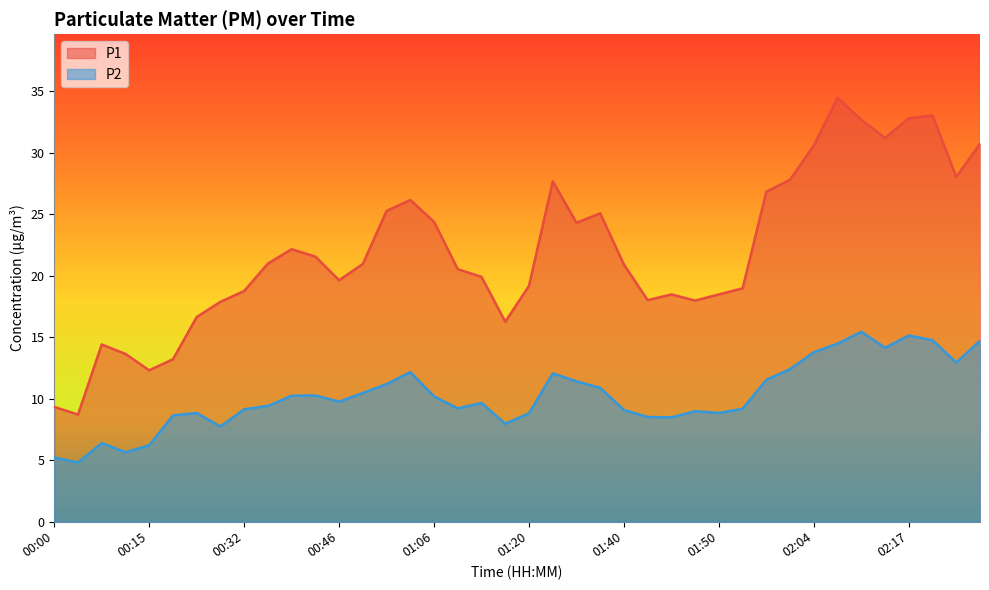

Reading left to right, what are all the values shown in this chart?

P1: 9.3	8.7	14.4	13.6	12.3	13.2	16.6	17.9	18.8	21.0	22.1	21.6	19.6	20.9	25.3	26.1	24.4	20.5	19.9	16.2	19.2	27.7	24.3	25.1	20.9	18.0	18.5	18.0	18.5	19.0	26.8	27.8	30.6	34.5	32.7	31.2	32.8	33.0	28.0	30.7
P2: 5.2	4.8	6.4	5.6	6.2	8.6	8.8	7.7	9.1	9.4	10.2	10.2	9.8	10.4	11.2	12.2	10.2	9.2	9.7	8.0	8.8	12.1	11.4	10.9	9.1	8.5	8.5	9.0	8.8	9.2	11.5	12.4	13.8	14.5	15.4	14.1	15.1	14.8	12.9	14.7